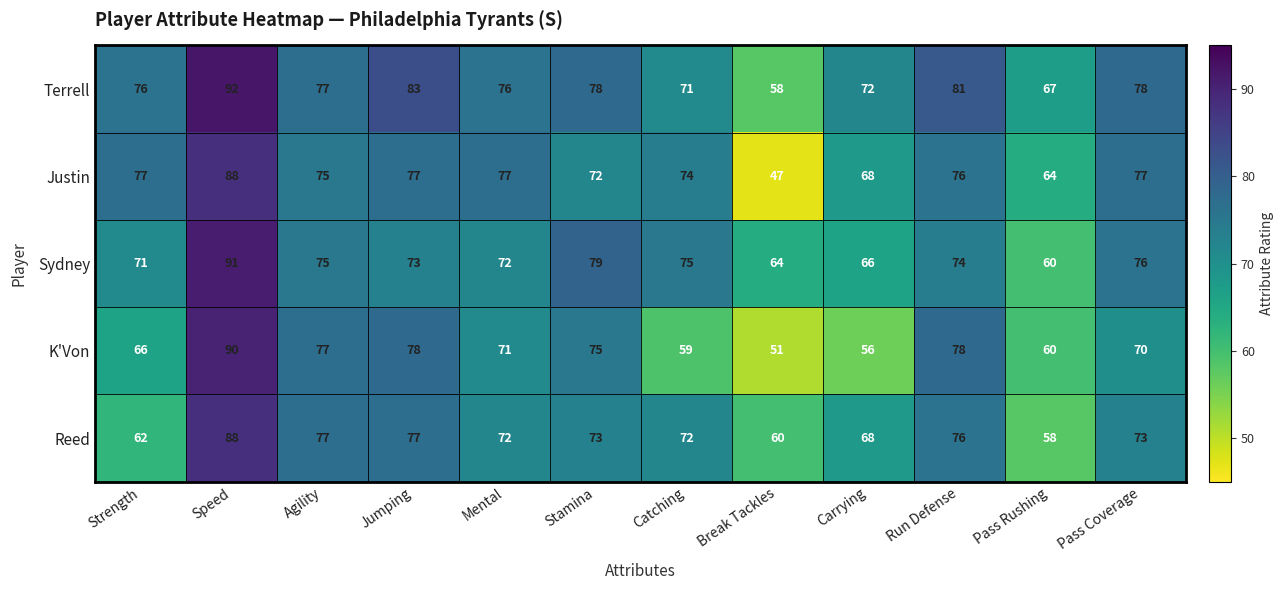

Which series has the largest total across all categories?

Terrell